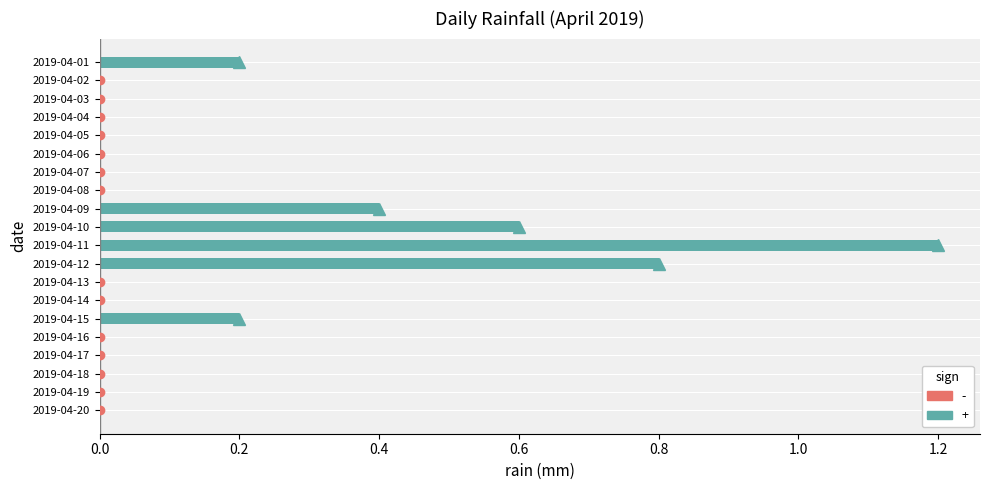

Count the number of data series in this chart.

1